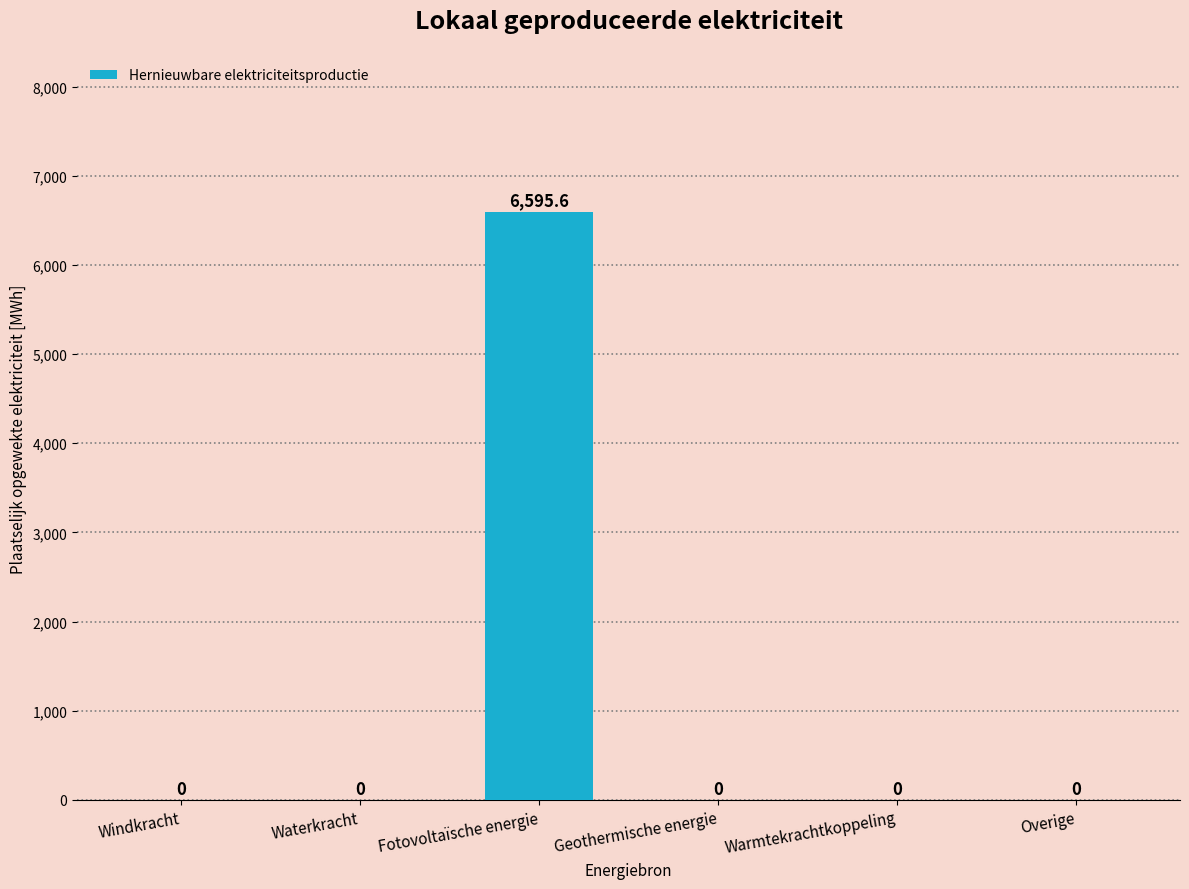

Reading right to left, extract all data points from this chart.

0.0	0.0	0.0	6595.6	0.0	0.0